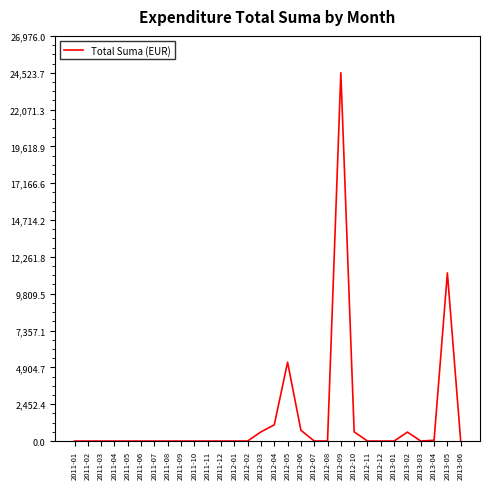

Is it true that the value at 2012-12 is 0.0?

True